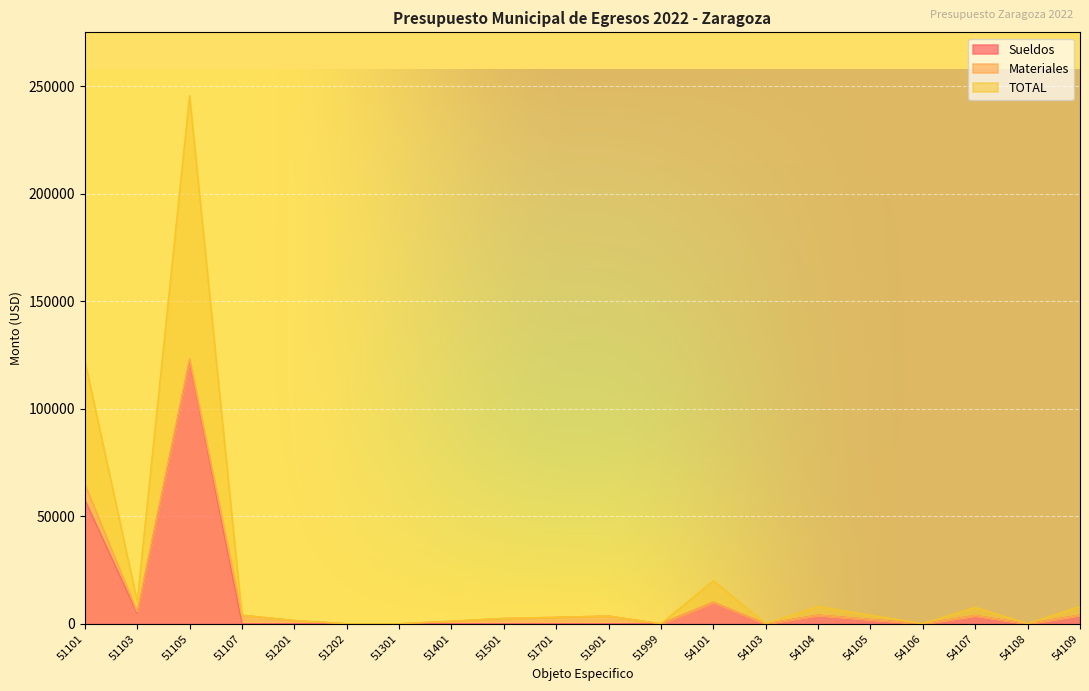

Which series has the largest range (max minus min)?

TOTAL